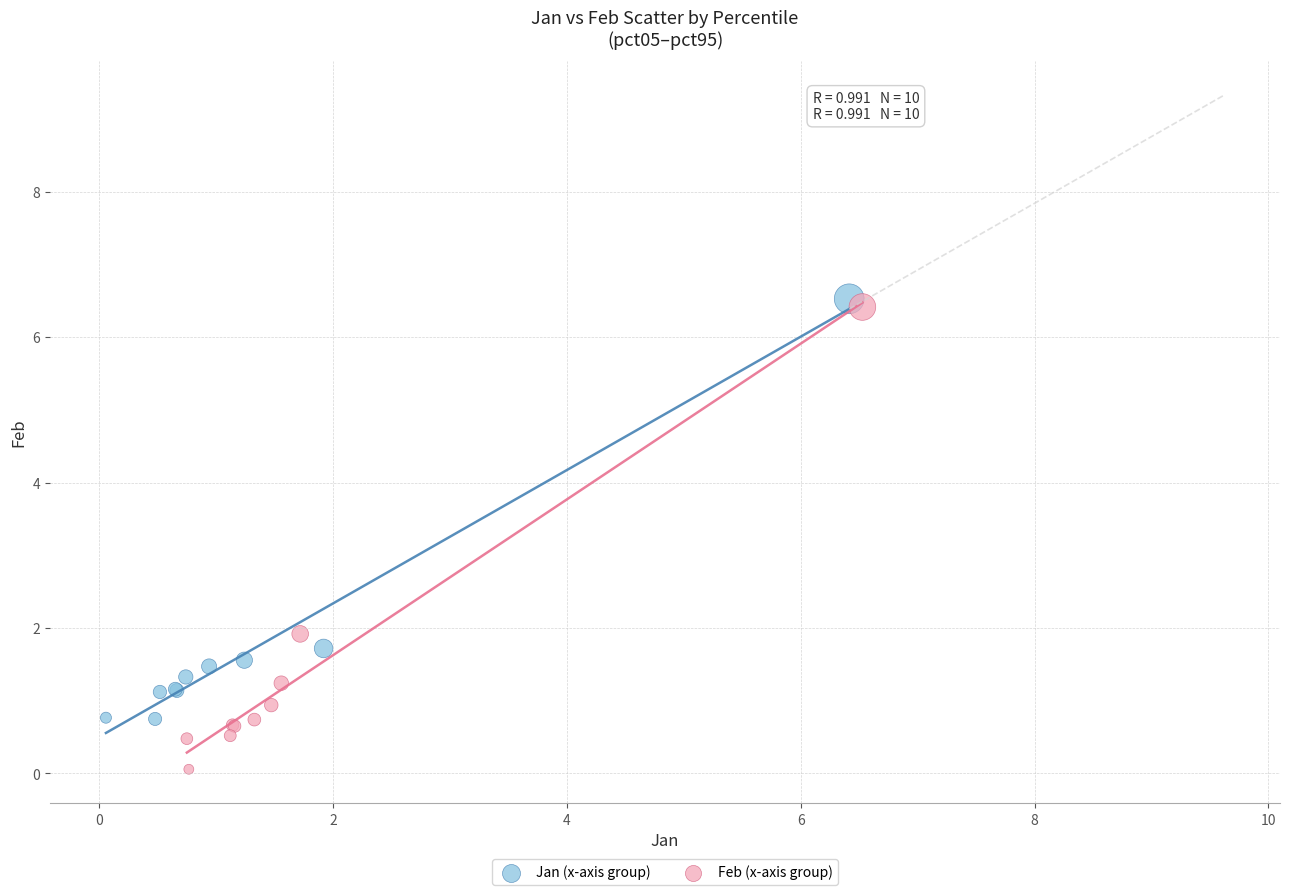

Which series reaches the minimum Y coordinate?

Feb (x-axis group)